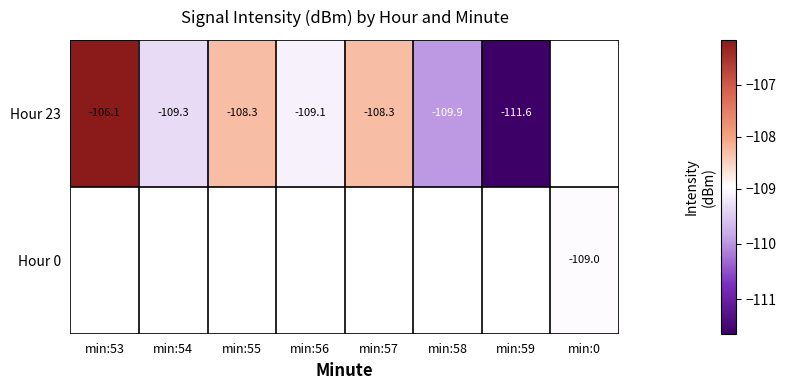

List the series in order of their overall mean, highest first.

Hour 23, Hour 0